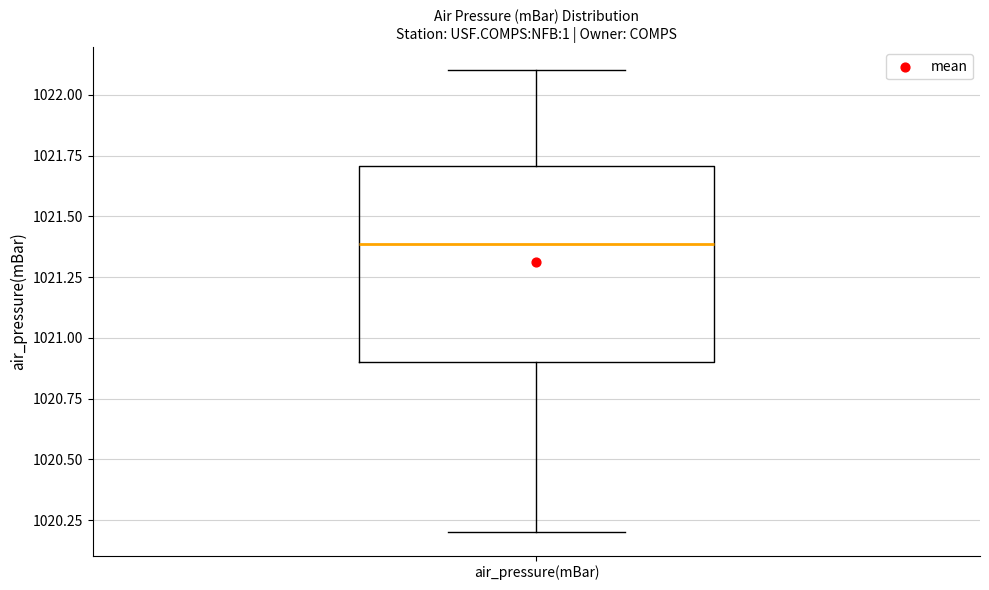

Transcribe this box plot: give where the median line is, the range the box spans, and where the two whiskers end, as read against the y-axis. The values are not printed on the chart, so give them approximately, as read against the axis.

median 1021.4, box 1020.9 to 1021.7, whiskers 1020.2 to 1022.1